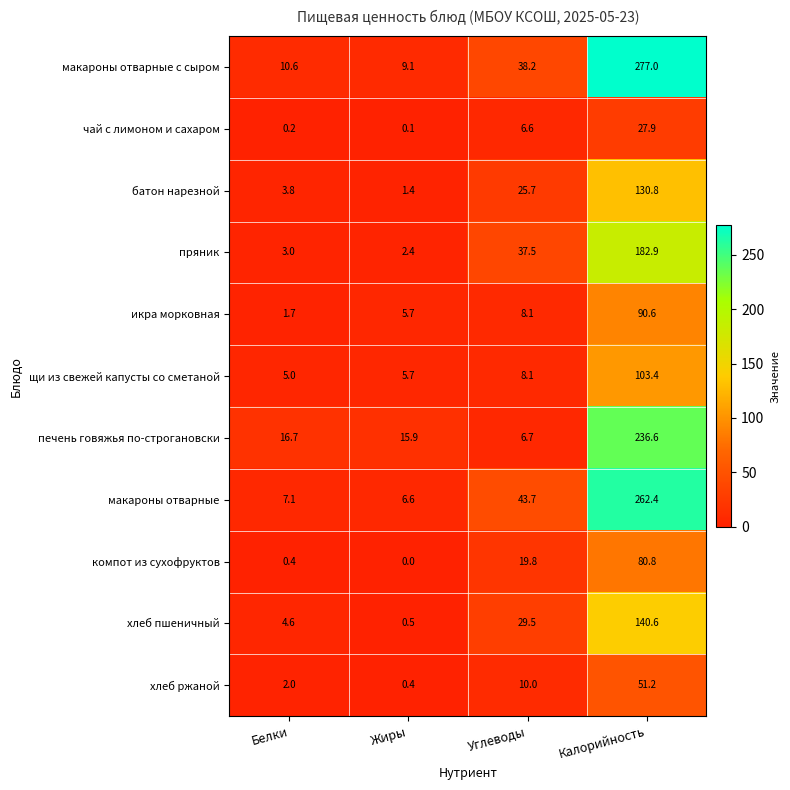

Which series changed the most between Белки and Жиры?

хлеб пшеничный